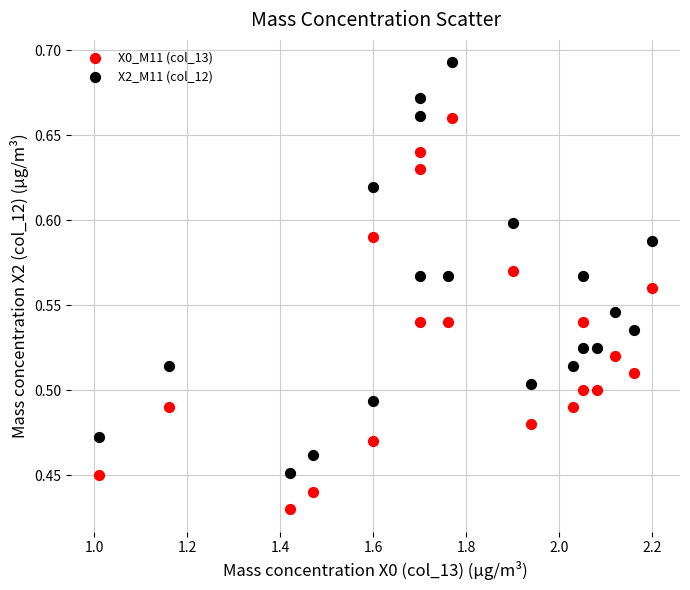

Which series reaches the maximum Y coordinate?

X2_M11 (col_12)